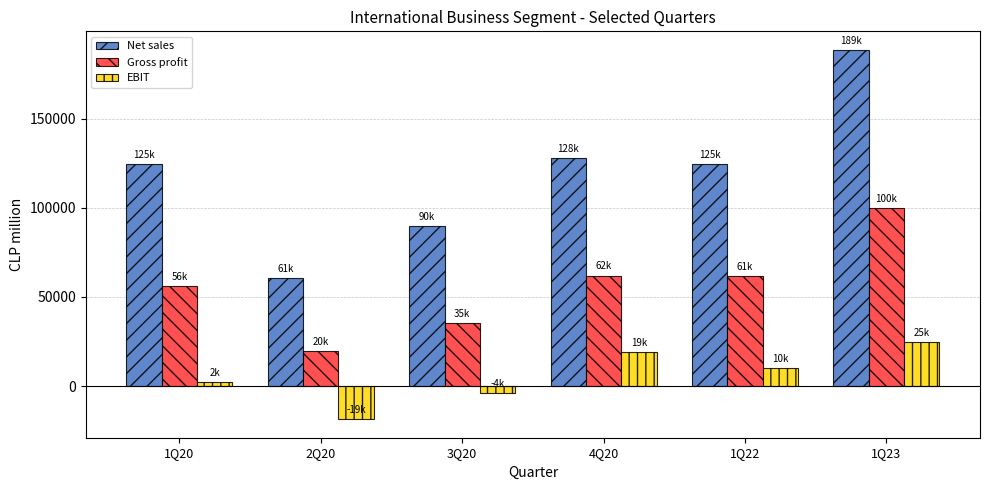

What is the sum of the Gross profit values at 2Q20 and 4Q20?

81751.9